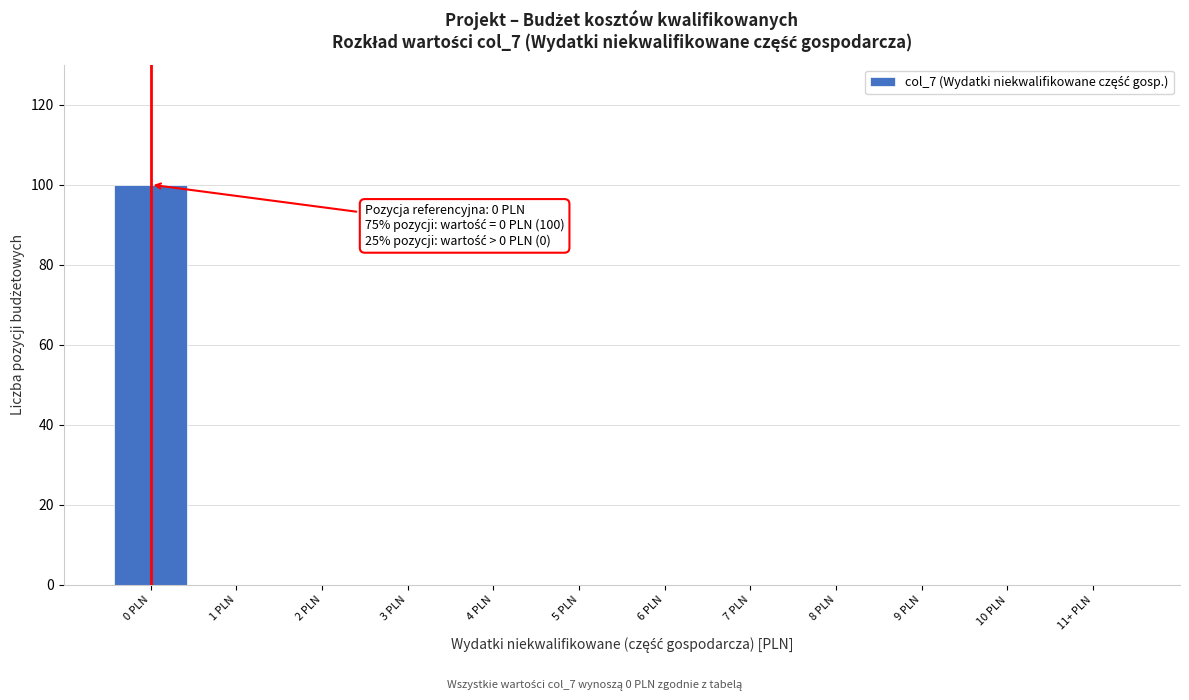

Reading left to right, what are all the values shown in this chart?

0 PLN=100	1 PLN=0	2 PLN=0	3 PLN=0	4 PLN=0	5 PLN=0	6 PLN=0	7 PLN=0	8 PLN=0	9 PLN=0	10 PLN=0	11+ PLN=0